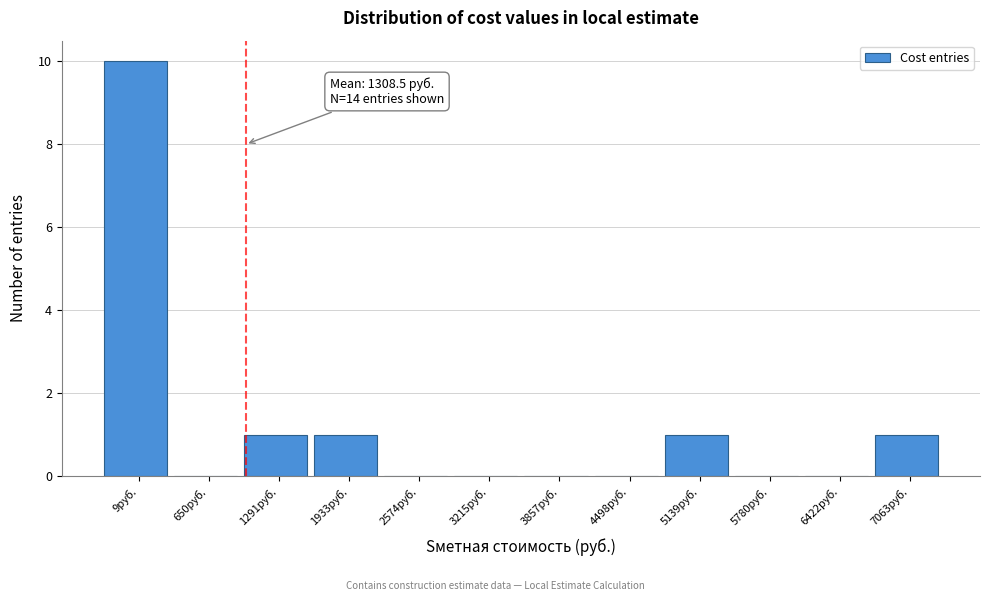

Reading left to right, list all the values displayed in this chart.

9руб.=10	650руб.=0	1291руб.=1	1933руб.=1	2574руб.=0	3215руб.=0	3857руб.=0	4498руб.=0	5139руб.=1	5780руб.=0	6422руб.=0	7063руб.=1